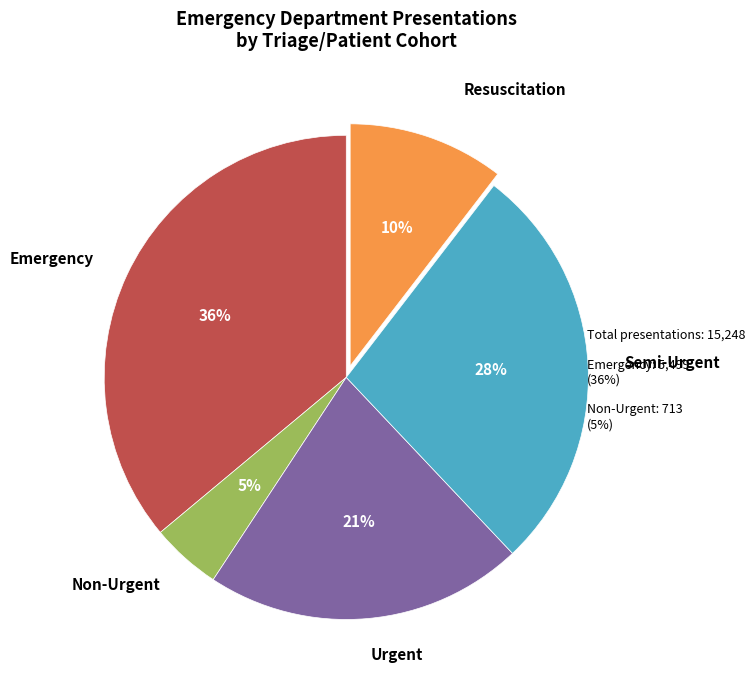

To the nearest percent, what is the combined percentage of Emergency and Non-Urgent?

41%